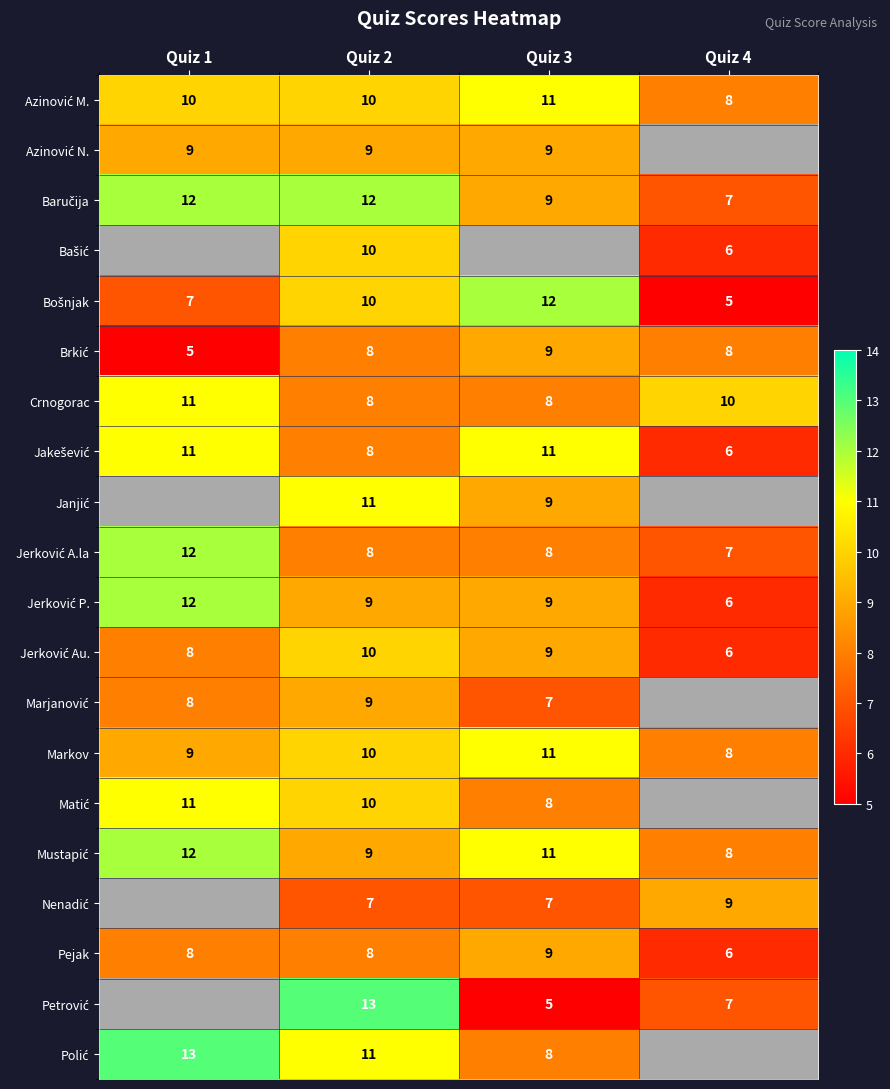

The Markov series shows 8 at Quiz 4. True or false?

True